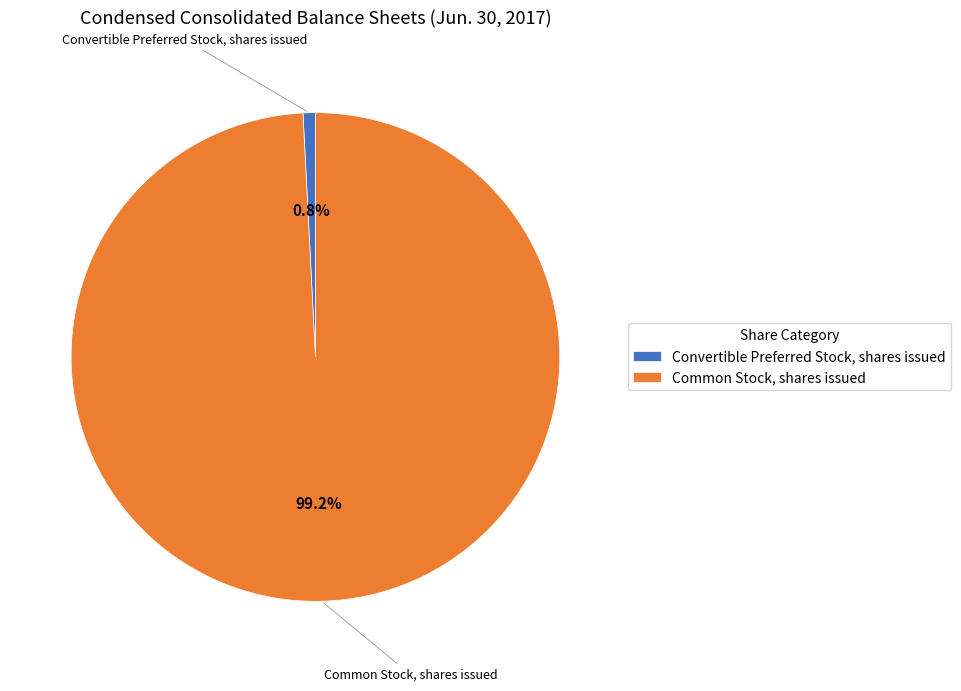

To the nearest percent, what is the difference between the largest and smallest slice percentages?

98%